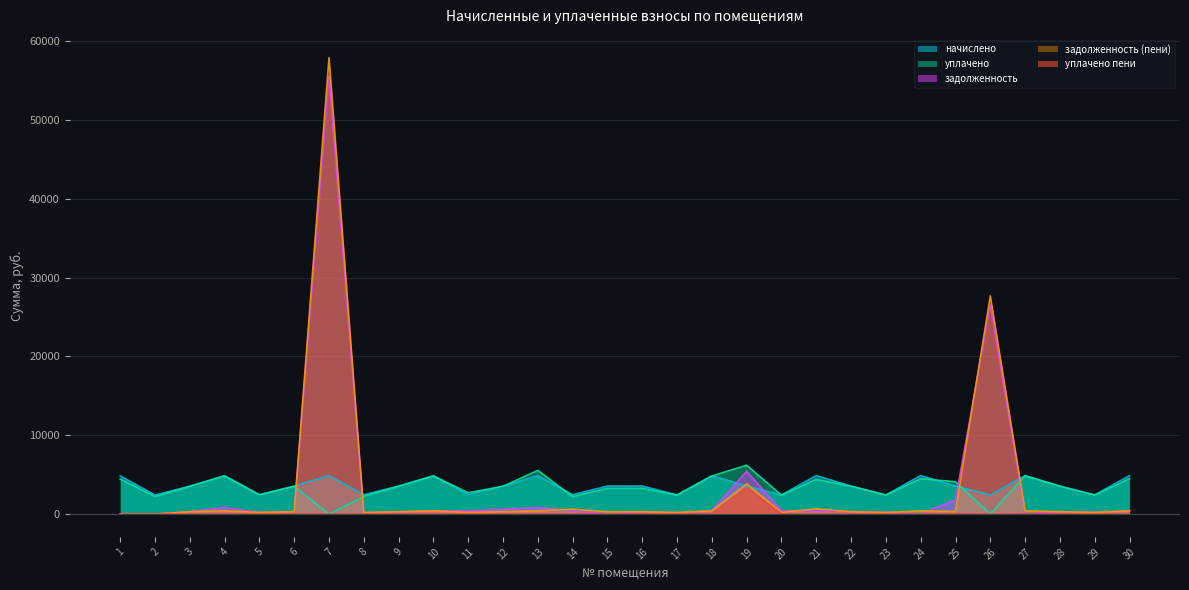

Reading right to left, extract all data points from this chart.

задолженность: 30=406.9	29=201.8	28=295.7	27=0.0	26=26521.0	25=1795.6	24=0.0	23=201.8	22=295.7	21=415.6	20=421.3	19=5422.0	18=405.6	17=154.4	16=296.4	15=0.0	14=410.5	13=811.2	12=591.4	11=408.9	10=405.6	9=295.7	8=91.1	7=55549.7	6=295.2	5=204.5	4=811.2	3=294.4	2=0.0	1=0.0
задолженность (пени): 30=406.9	29=201.8	28=295.7	27=406.9	26=27672.5	25=312.4	24=406.9	23=201.8	22=295.7	21=665.4	20=202.4	19=3829.5	18=405.6	17=199.8	16=296.4	15=295.7	14=615.1	13=406.6	12=295.7	11=204.8	10=405.6	9=295.7	8=204.5	7=57901.4	6=295.3	5=204.5	4=405.6	3=294.4	2=0.0	1=0.0
уплачено пени: 30=0.0	29=0.0	28=0.0	27=11.4	26=0.0	25=24.0	24=0.0	23=0.0	22=0.0	21=0.2	20=3.5	19=3341.8	18=0.0	17=0.0	16=0.0	15=0.0	14=8.4	13=19.5	12=1.9	11=3.6	10=0.2	9=0.0	8=0.0	7=0.0	6=0.0	5=0.0	4=1.2	3=0.0	2=0.0	1=0.0
начислено: 30=4883.2	29=2421.6	28=3548.4	27=4883.2	26=2421.6	25=3548.4	24=4883.2	23=2421.6	22=3548.4	21=4883.2	20=2421.6	19=3548.4	18=4867.1	17=2421.6	16=3556.4	15=3548.4	14=2453.5	13=4867.1	12=3548.4	11=2453.5	10=4867.1	9=3548.4	8=2453.5	7=4867.1	6=3548.4	5=2453.5	4=4867.1	3=3532.4	2=2413.6	1=4843.2
уплачено: 30=4476.2	29=2401.0	28=3518.6	27=4841.6	26=0.0	25=4099.4	24=4476.2	23=2401.0	22=3518.2	21=4393.0	20=2401.0	19=6204.0	18=4825.7	17=2403.0	16=3260.1	15=3252.7	14=2207.4	13=5547.3	12=3518.2	11=2707.8	10=4825.7	9=3518.2	8=2249.1	7=0.0	6=3518.0	5=2432.7	4=4825.7	3=3502.4	2=2212.4	1=4439.6